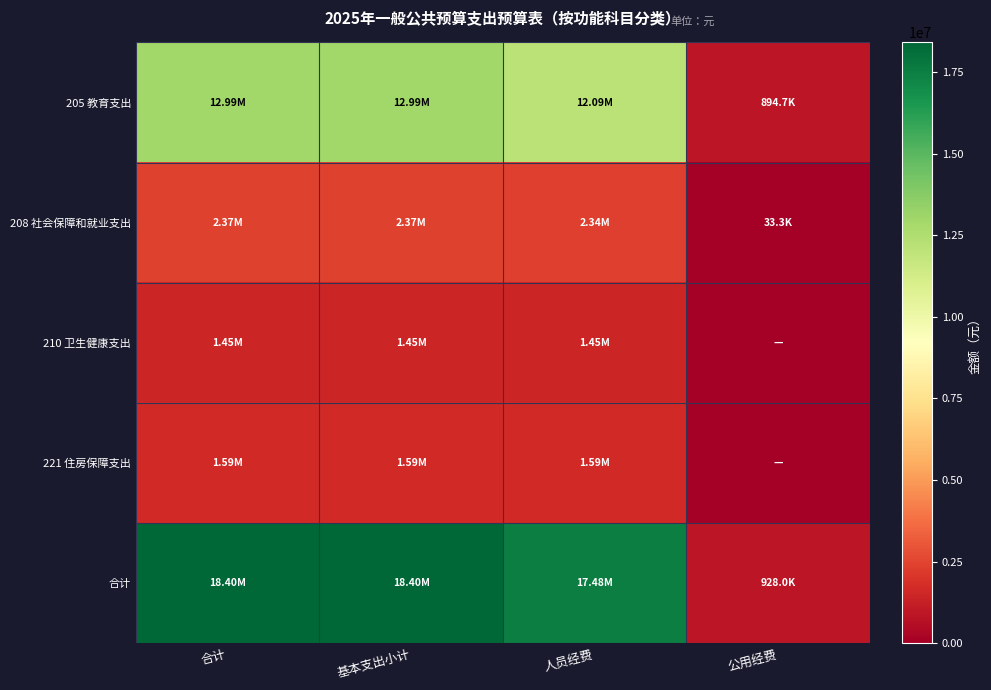

Reading left to right, what are all the values shown in this chart?

205 教育支出: 合计=12988757.5	基本支出小计=12988757.5	人员经费=12094105.7	公用经费=894651.8
208 社会保障和就业支出: 合计=2373491.5	基本支出小计=2373491.5	人员经费=2340191.5	公用经费=33300.0
210 卫生健康支出: 合计=1450223.4	基本支出小计=1450223.4	人员经费=1450223.4	公用经费=0.0
221 住房保障支出: 合计=1591256.6	基本支出小计=1591256.6	人员经费=1591256.6	公用经费=0.0
合计: 合计=18403729.1	基本支出小计=18403729.1	人员经费=17475777.2	公用经费=927951.8